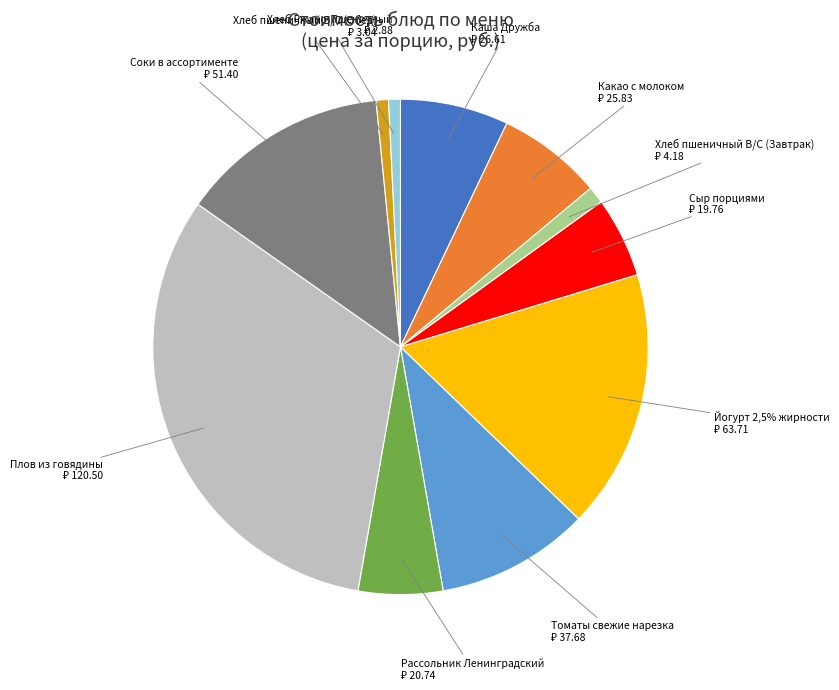

Count the number of slices in the pie.

11